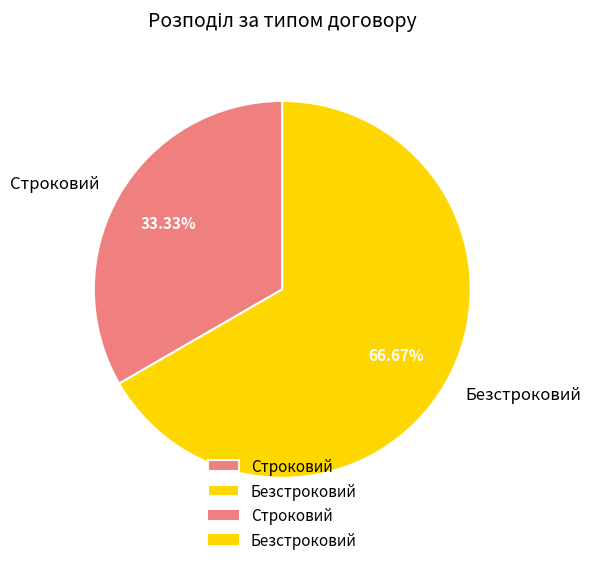

Approximately how many times larger is the value at Строковий compared to Безстроковий?

0.5